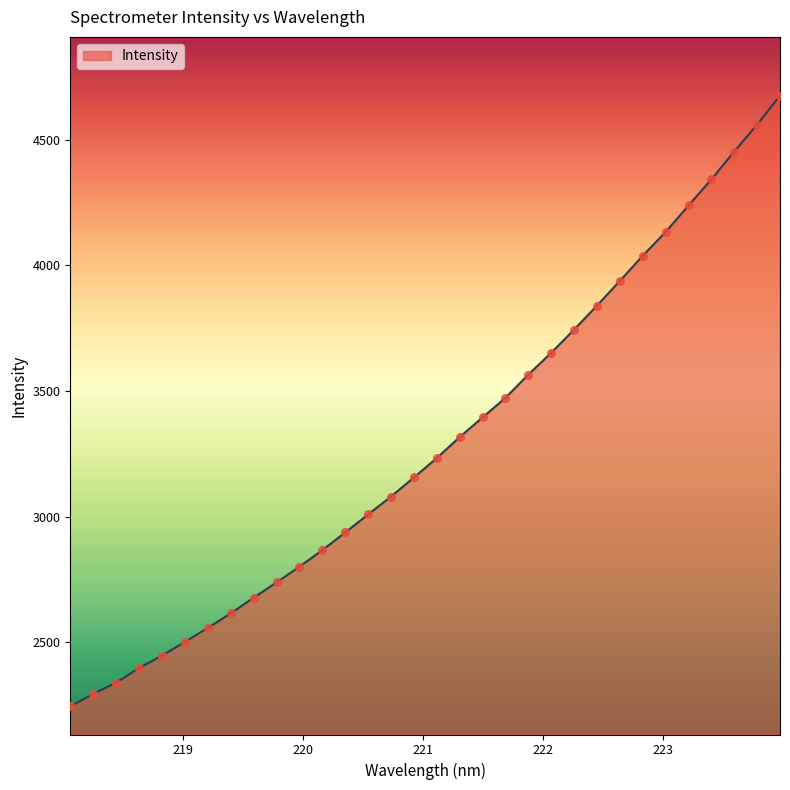

What is the smallest value displayed?

2245.2